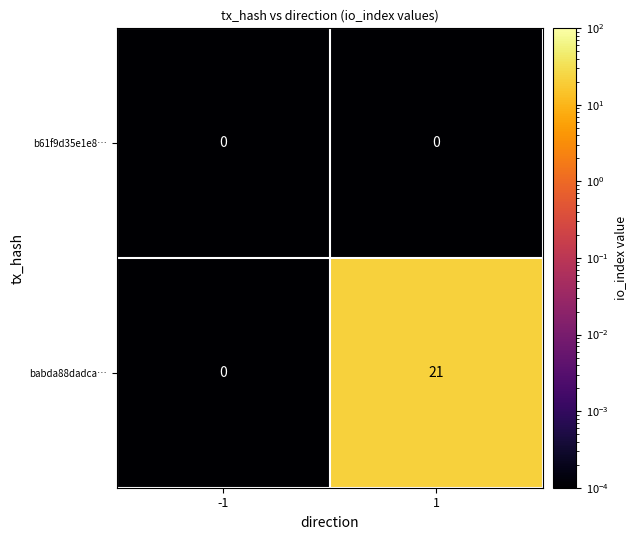

Which series has the largest range (max minus min)?

babda88dadca…